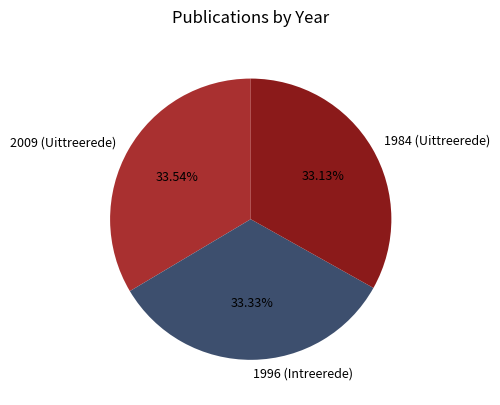

True or false: 2009 (Uittreerede) accounts for 28% of the total.

False